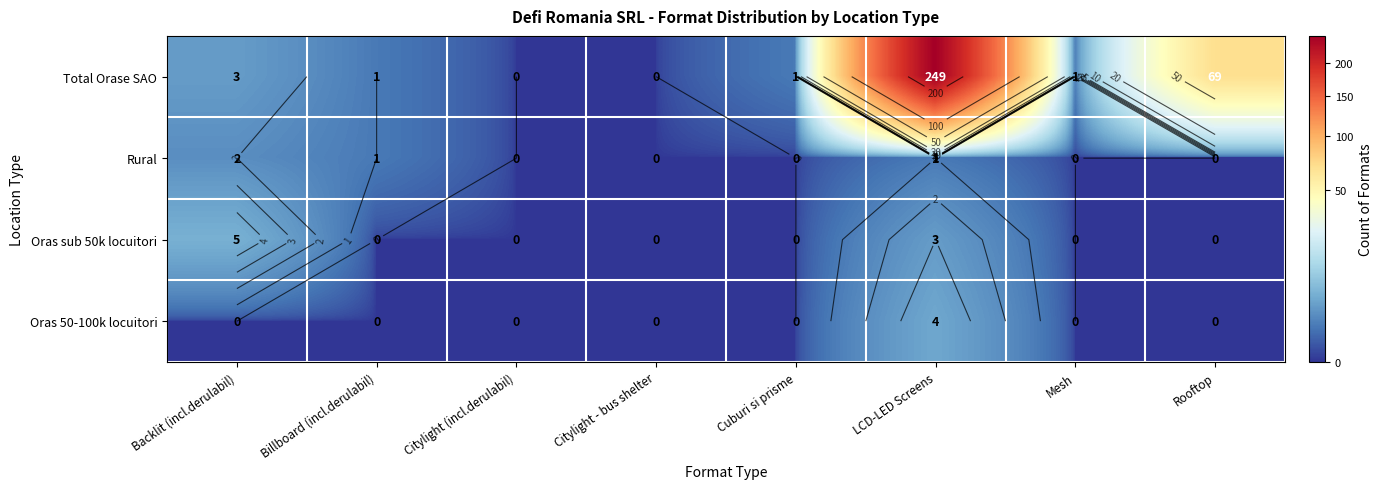

Between Citylight (incl.derulabil) and Mesh, which is larger?

Mesh